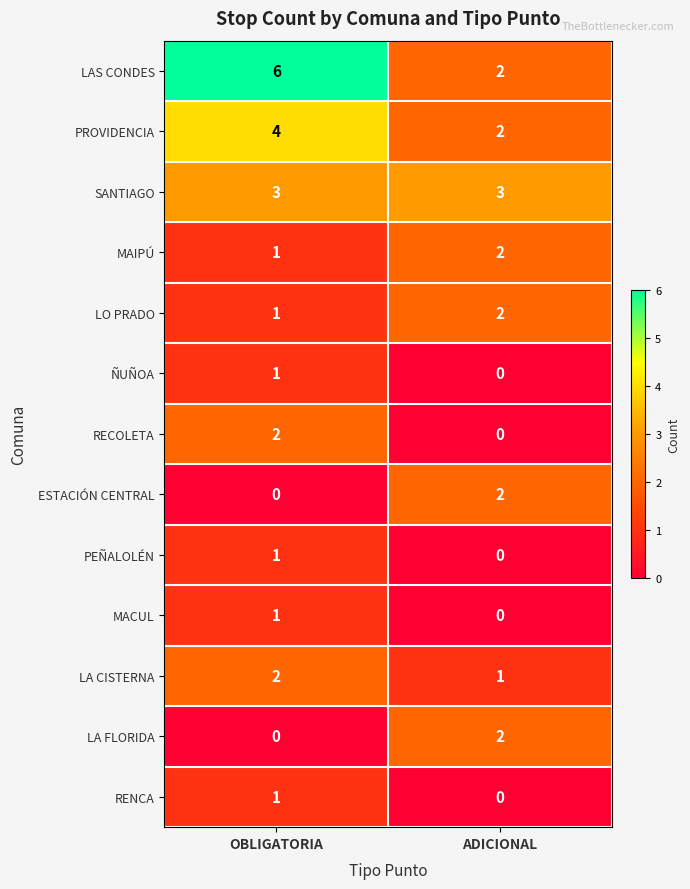

At which label is LA CISTERNA closest to 1?

ADICIONAL